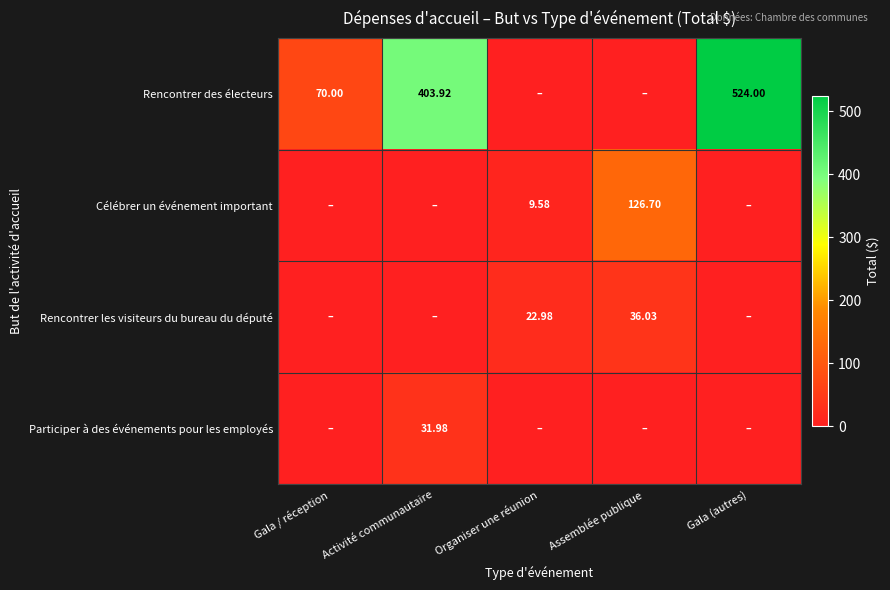

Between Gala / réception and Activité communautaire, which series saw the biggest shift?

Rencontrer des électeurs